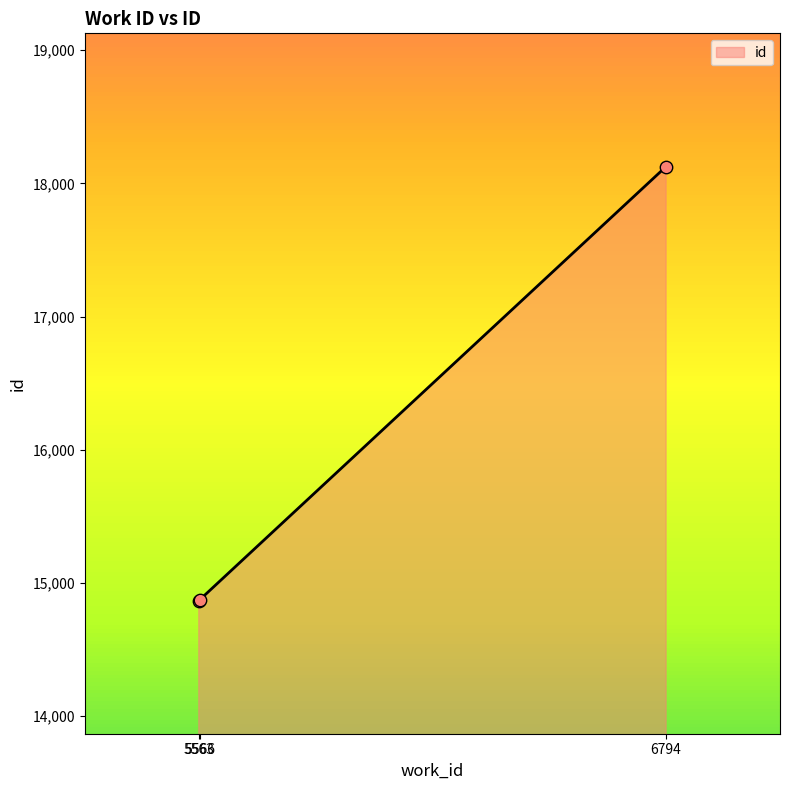

Between 5566 and 6794, which is larger?

6794